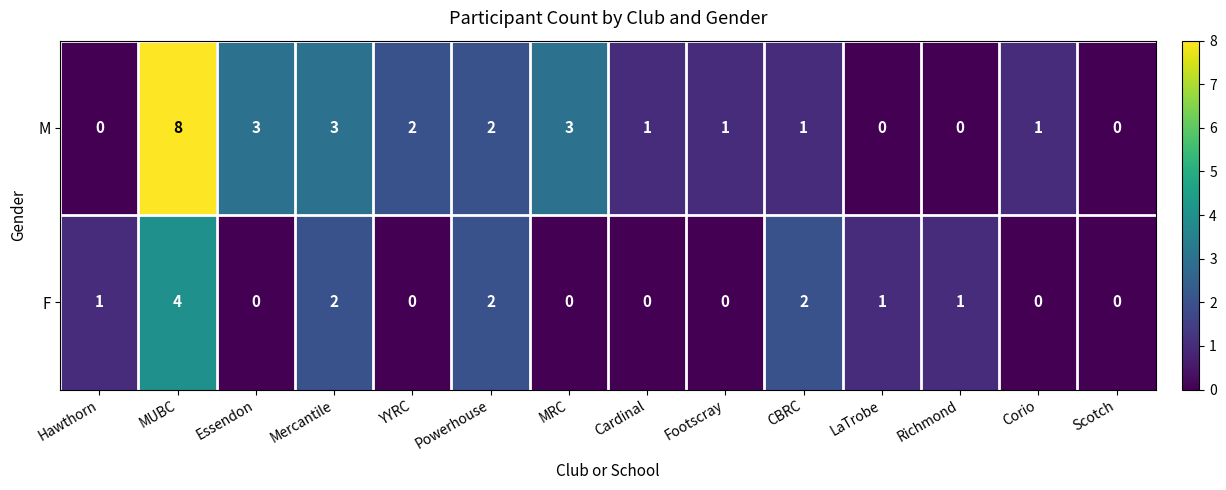

How many data points does each series have?

14